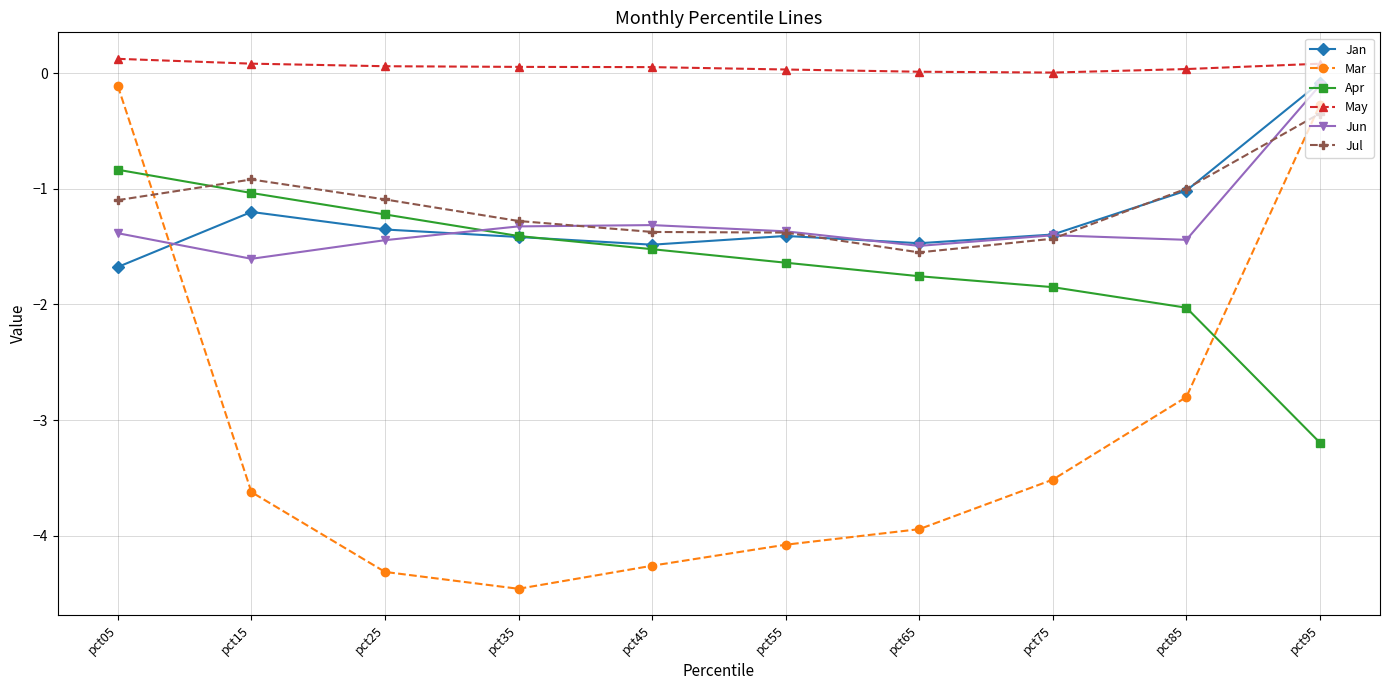

Which series has the widest spread of values?

Mar